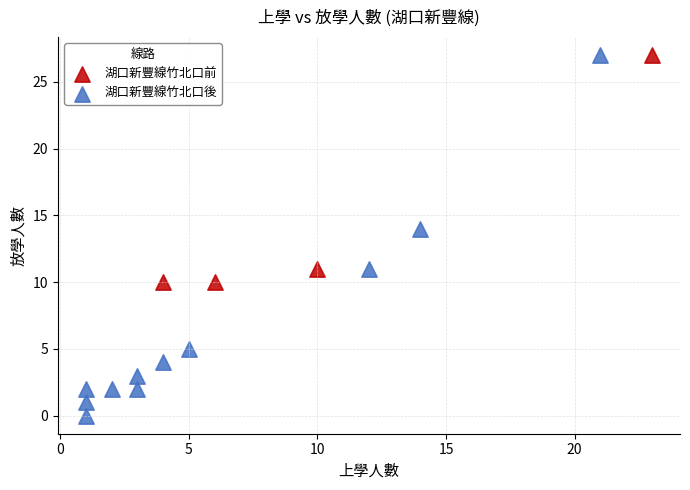

Which series has the largest Y range (max minus min)?

湖口新豐線竹北口後